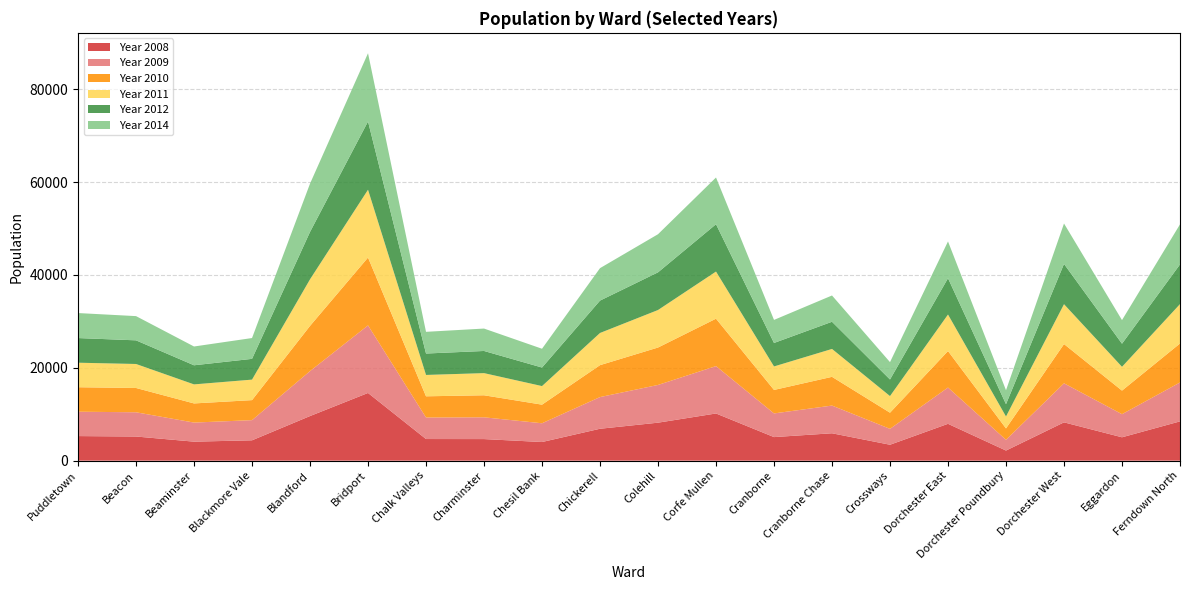

Reading left to right, extract all data points from this chart.

Year 2008: Puddletown=5295	Beacon=5202	Beaminster=4094	Blackmore Vale=4384	Blandford=9610	Bridport=14584	Chalk Valleys=4659	Charminster=4648	Chesil Bank=4015	Chickerell=6873	Colehill=8182	Corfe Mullen=10165	Cranborne=5077	Cranborne Chase=5899	Crossways=3428	Dorchester East=7938	Dorchester Poundbury=2176	Dorchester West=8253	Eggardon=5035	Ferndown North=8461
Year 2009: Puddletown=5251	Beacon=5221	Beaminster=4111	Blackmore Vale=4344	Blandford=9684	Bridport=14560	Chalk Valleys=4637	Charminster=4691	Chesil Bank=4040	Chickerell=6825	Colehill=8128	Corfe Mullen=10205	Cranborne=5099	Cranborne Chase=5969	Crossways=3424	Dorchester East=7817	Dorchester Poundbury=2314	Dorchester West=8409	Eggardon=4979	Ferndown North=8385
Year 2010: Puddletown=5273	Beacon=5234	Beaminster=4123	Blackmore Vale=4313	Blandford=9739	Bridport=14616	Chalk Valleys=4568	Charminster=4746	Chesil Bank=4010	Chickerell=6878	Colehill=8063	Corfe Mullen=10218	Cranborne=5060	Cranborne Chase=6190	Crossways=3481	Dorchester East=7859	Dorchester Poundbury=2456	Dorchester West=8458	Eggardon=5077	Ferndown North=8396
Year 2011: Puddletown=5283	Beacon=5171	Beaminster=4104	Blackmore Vale=4418	Blandford=10037	Bridport=14611	Chalk Valleys=4603	Charminster=4774	Chesil Bank=4002	Chickerell=6933	Colehill=8082	Corfe Mullen=10154	Cranborne=5062	Cranborne Chase=6011	Crossways=3581	Dorchester East=7871	Dorchester Poundbury=2568	Dorchester West=8592	Eggardon=5130	Ferndown North=8488
Year 2012: Puddletown=5311	Beacon=5094	Beaminster=4117	Blackmore Vale=4473	Blandford=10207	Bridport=14704	Chalk Valleys=4612	Charminster=4772	Chesil Bank=3997	Chickerell=6975	Colehill=8117	Corfe Mullen=10196	Cranborne=5057	Cranborne Chase=5854	Crossways=3574	Dorchester East=7819	Dorchester Poundbury=2655	Dorchester West=8678	Eggardon=4975	Ferndown North=8551
Year 2014: Puddletown=5387	Beacon=5219	Beaminster=4047	Blackmore Vale=4485	Blandford=10405	Bridport=14705	Chalk Valleys=4676	Charminster=4829	Chesil Bank=4046	Chickerell=6991	Colehill=8211	Corfe Mullen=10067	Cranborne=4969	Cranborne Chase=5662	Crossways=3738	Dorchester East=7926	Dorchester Poundbury=3003	Dorchester West=8704	Eggardon=5083	Ferndown North=8630